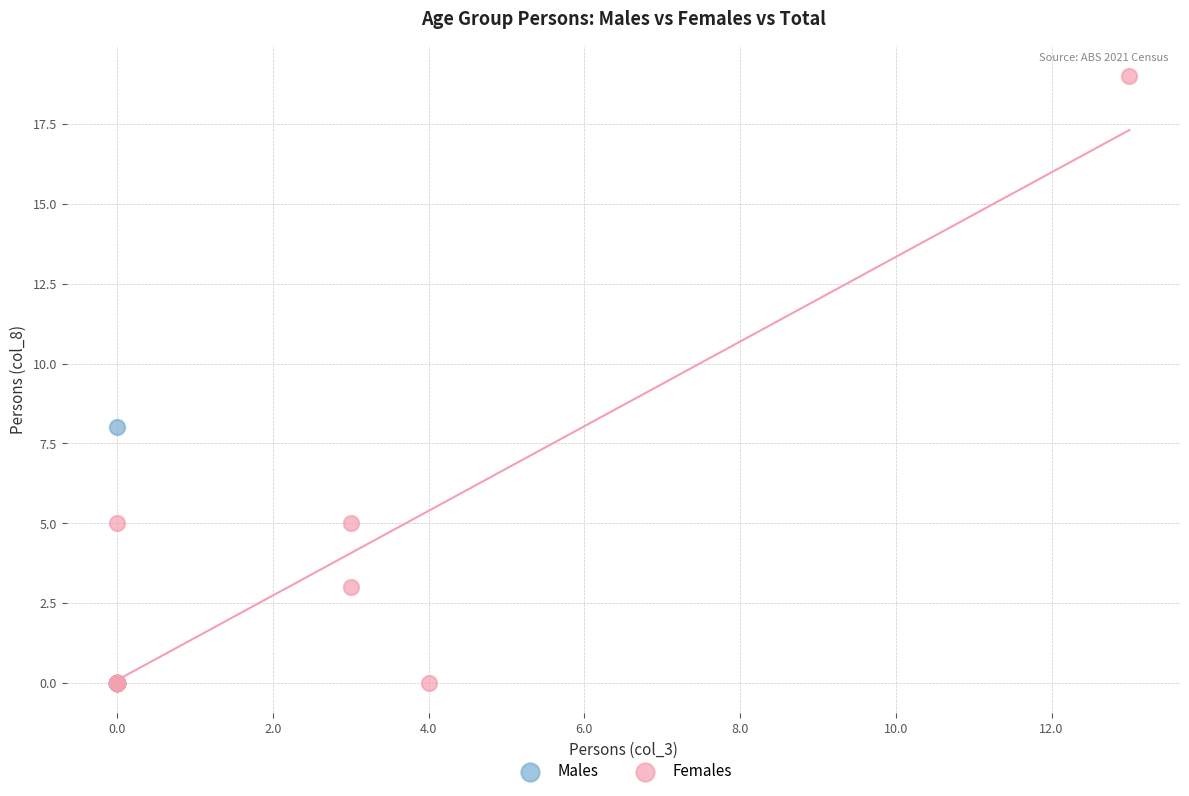

Which series contains the highest Y value?

Females